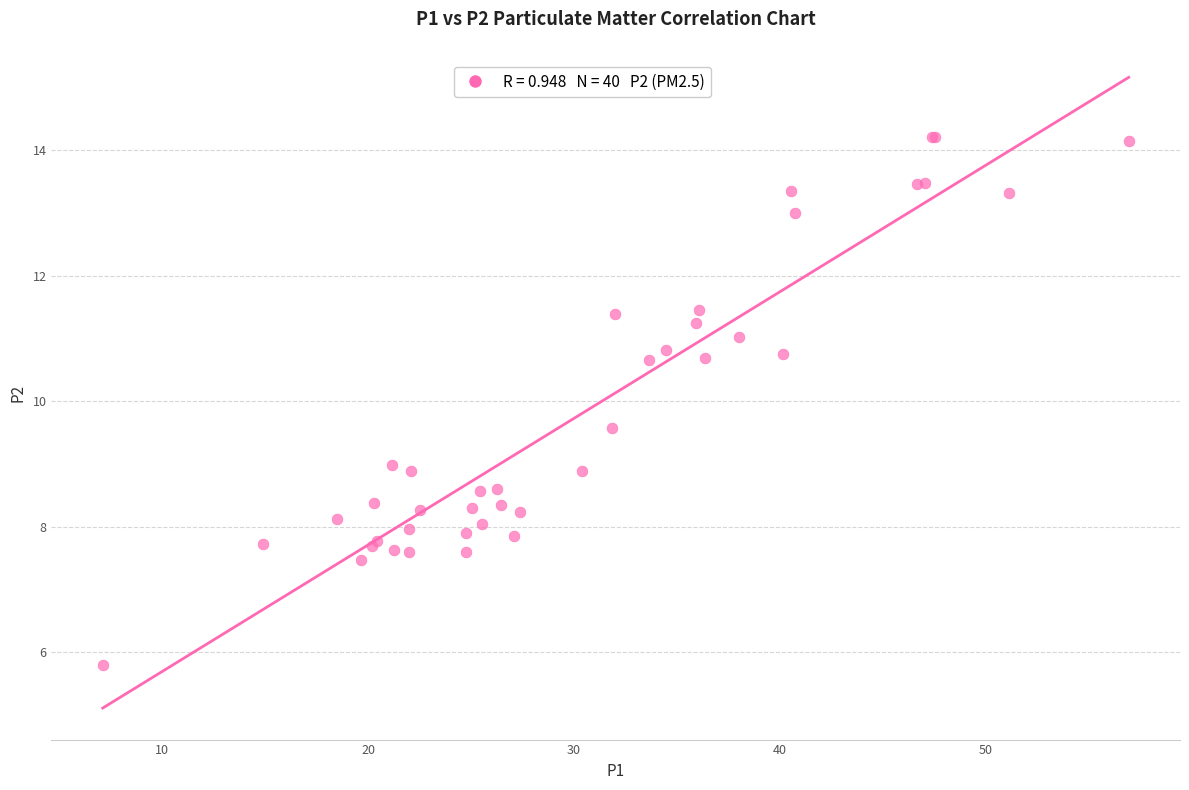

What Y value in the scatter plot is closest to 10?

9.6